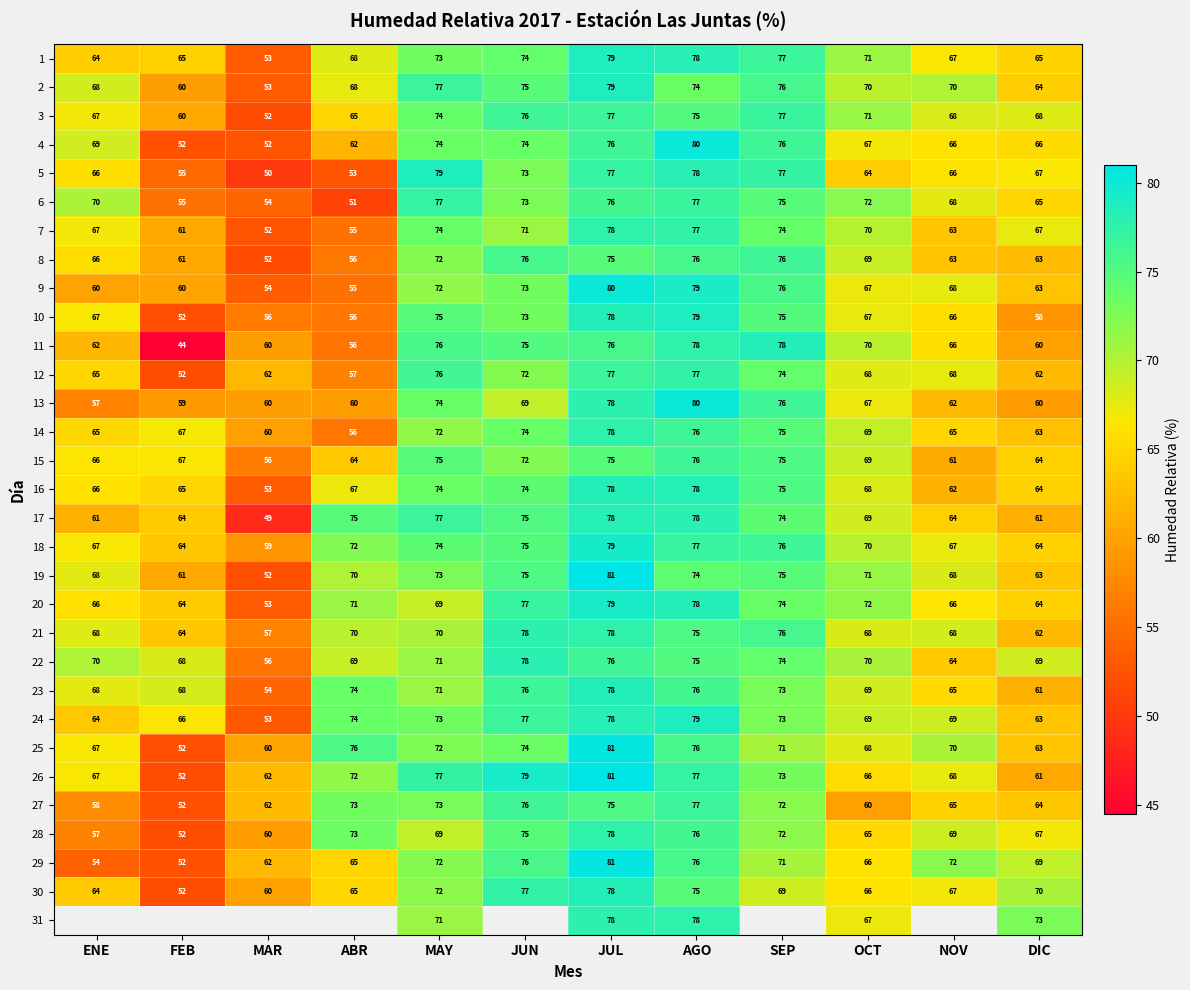

What is the spread (max minus min) of values at MAY?

10.0